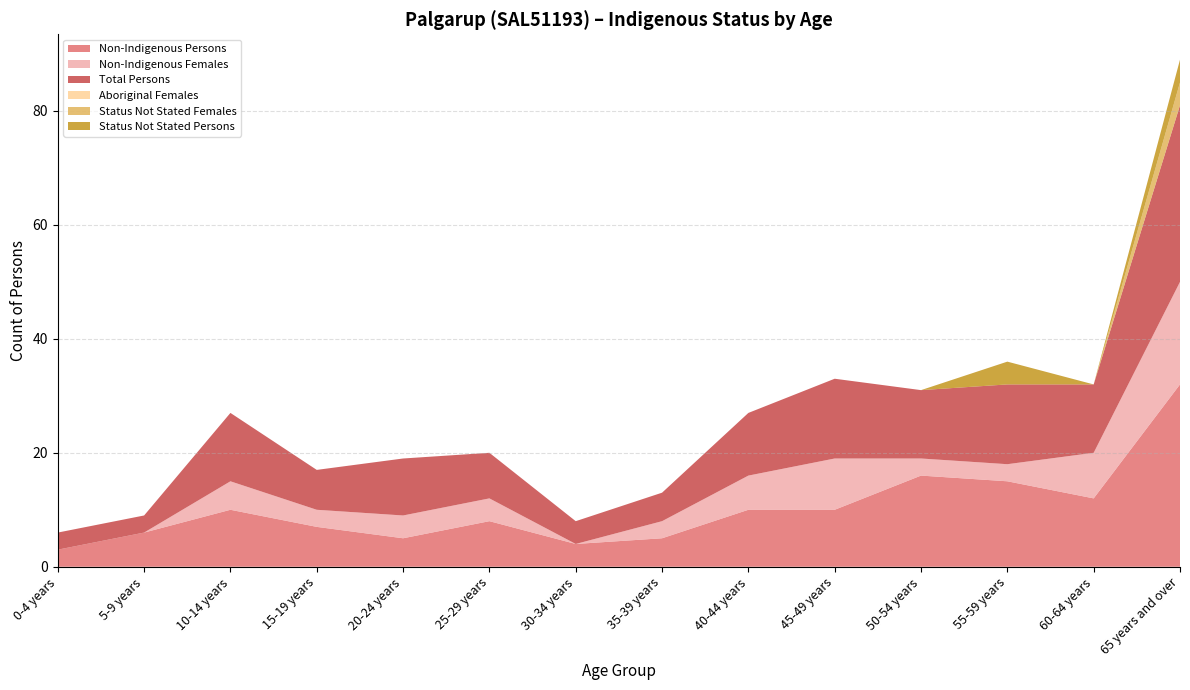

Reading right to left, what are all the values shown in this chart?

Non-Indigenous Persons: 32	12	15	16	10	10	5	4	8	5	7	10	6	3
Non-Indigenous Females: 18	8	3	3	9	6	3	0	4	4	3	5	0	0
Total Persons: 31	12	14	12	14	11	5	4	8	10	7	12	3	3
Aboriginal Females: 0	0	0	0	0	0	0	0	0	0	0	0	0	0
Status Not Stated Females: 4	0	0	0	0	0	0	0	0	0	0	0	0	0
Status Not Stated Persons: 4	0	4	0	0	0	0	0	0	0	0	0	0	0